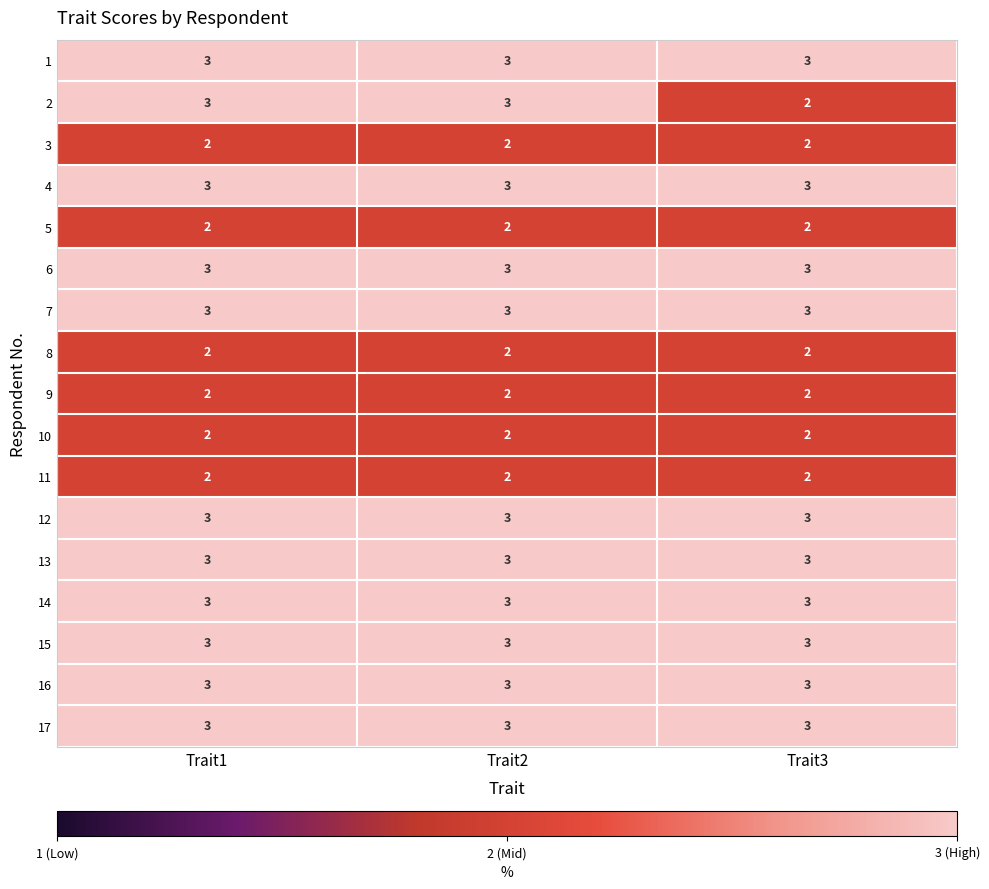

What is the total value across all series at Trait1?

45